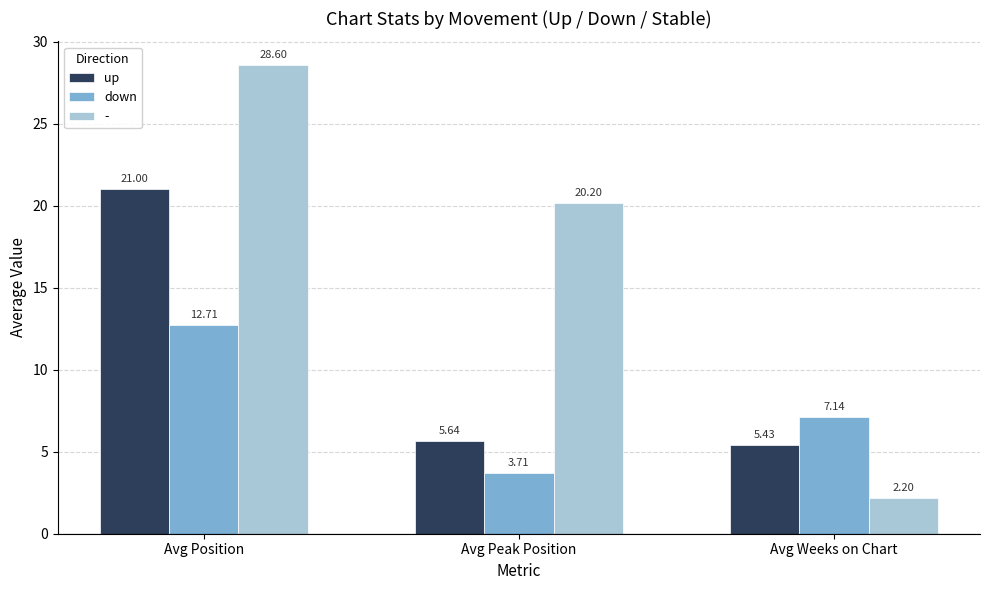

At which label is up closest to 13?

Avg Peak Position